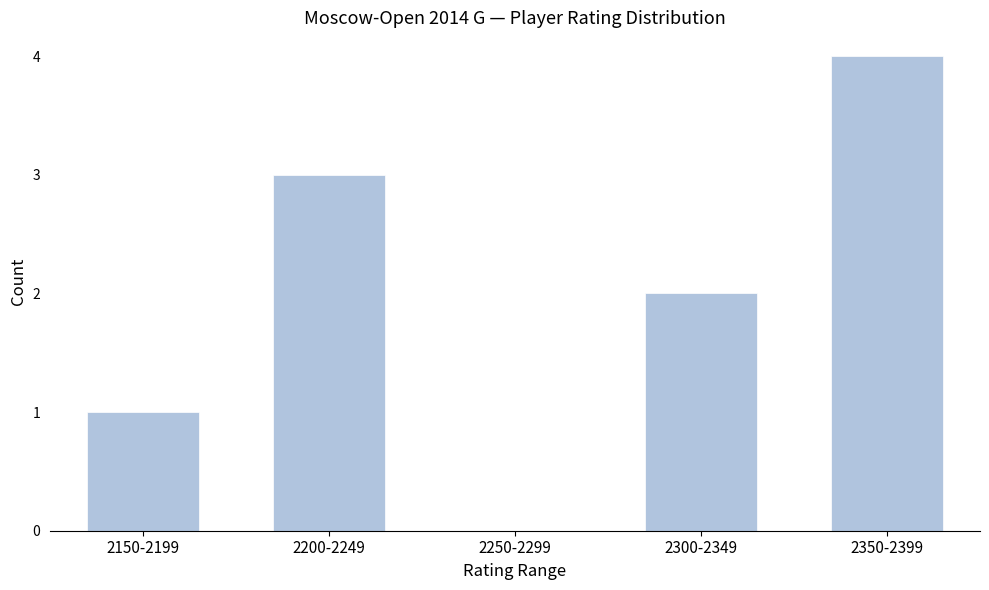

Reading left to right, what are all the values shown in this chart?

2150-2199=1	2200-2249=3	2250-2299=0	2300-2349=2	2350-2399=4